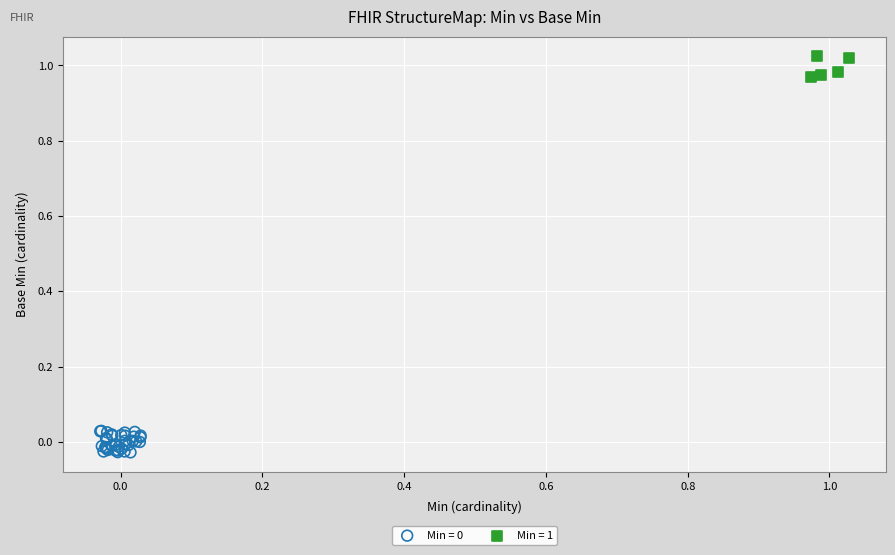

Which series contains the highest Y value?

Min = 1